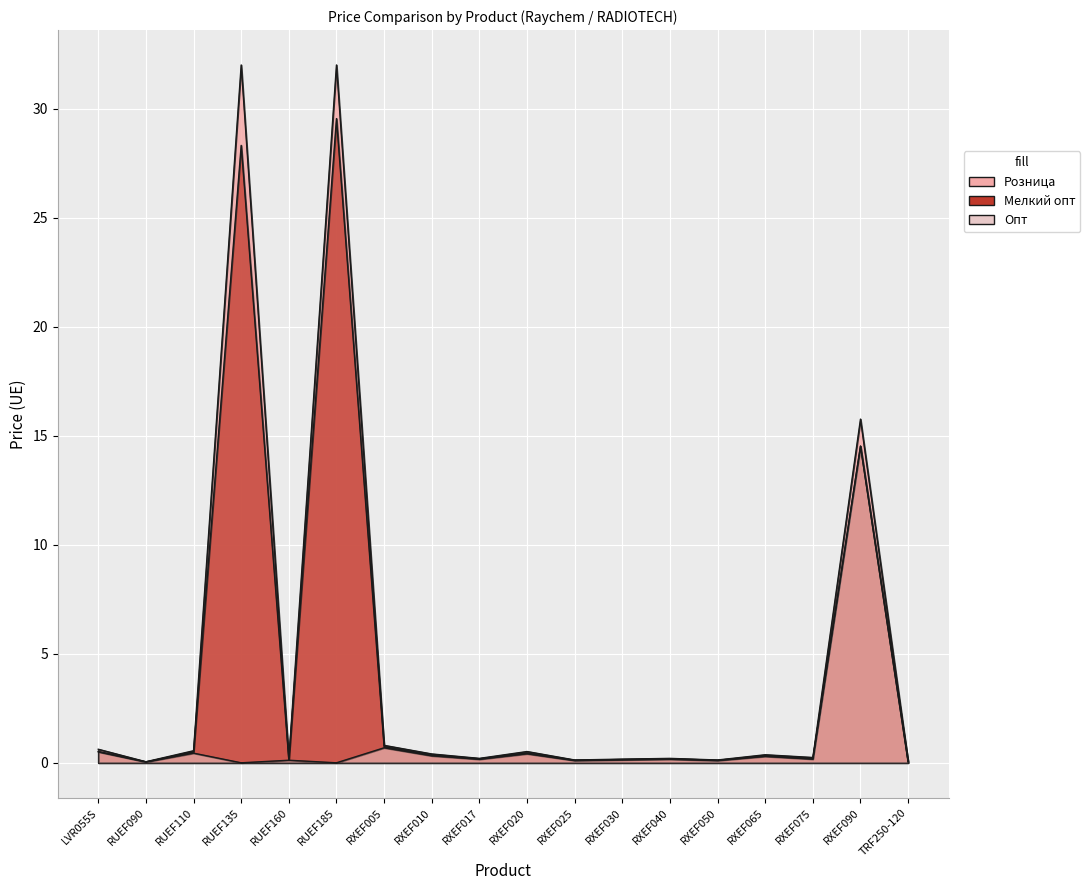

How many distinct data groups are displayed?

3